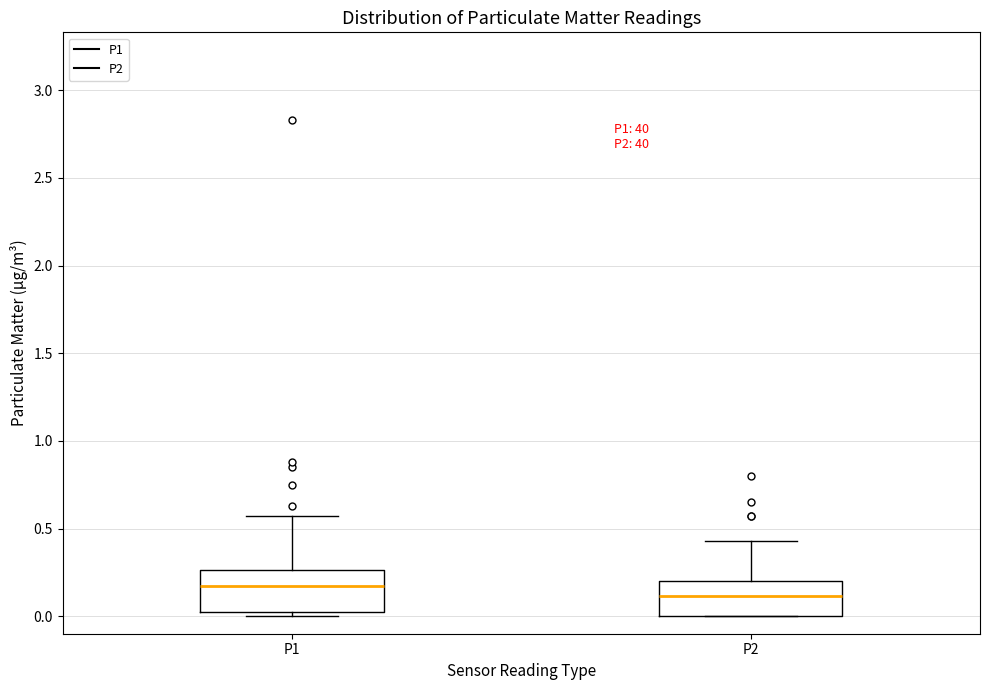

Reading left to right, transcribe this box plot: for each box, give where its median line is, the range the box spans, and where its two whiskers end, as read against the y-axis. The values are not printed on the chart, so give them approximately, as read against the axis.

P1: median 0.15, box 0.00 to 0.25, whiskers 0.00 (just below the box's lower edge) to 0.55
P2: median 0.10, box 0.00 to 0.20, whiskers 0.00 to 0.45